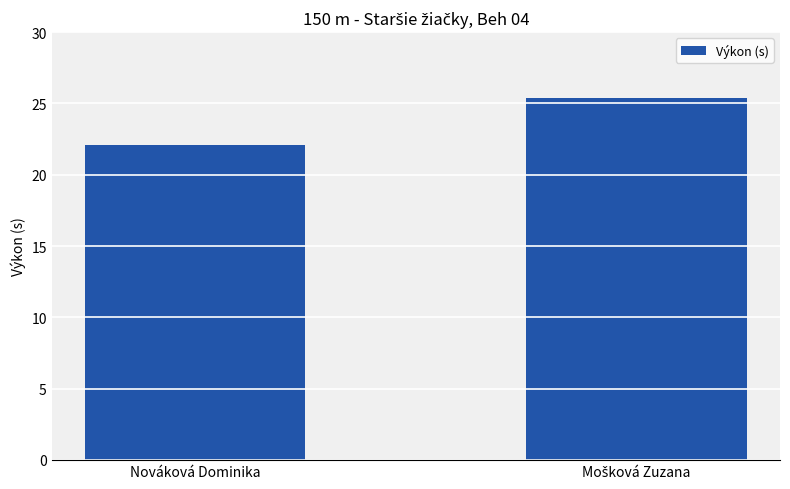

What position from the right is Nováková Dominika?

2